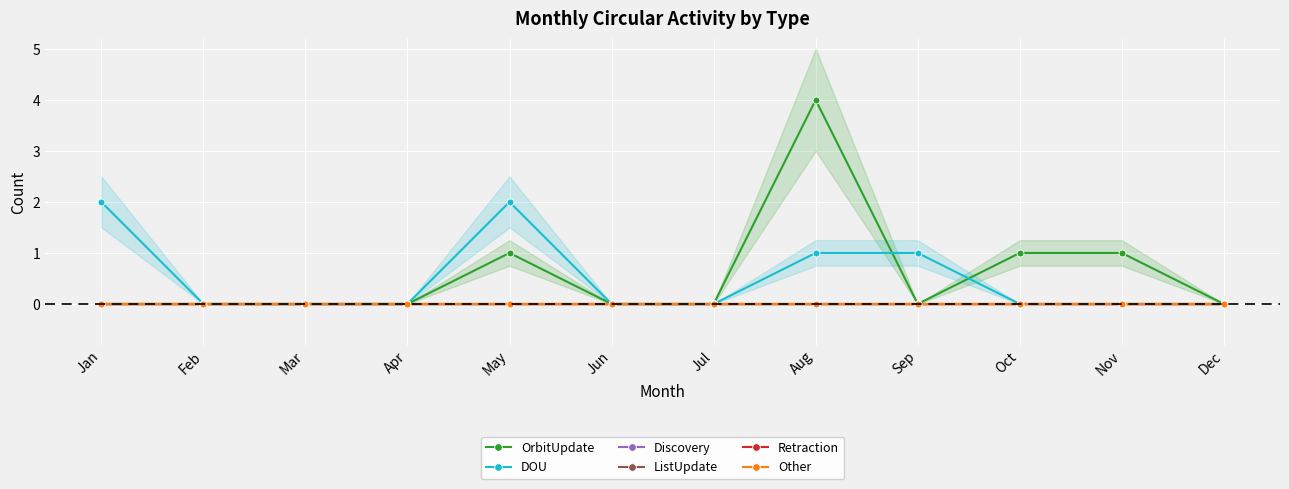

Which series ends up on top after the final intersection of OrbitUpdate and DOU?

OrbitUpdate